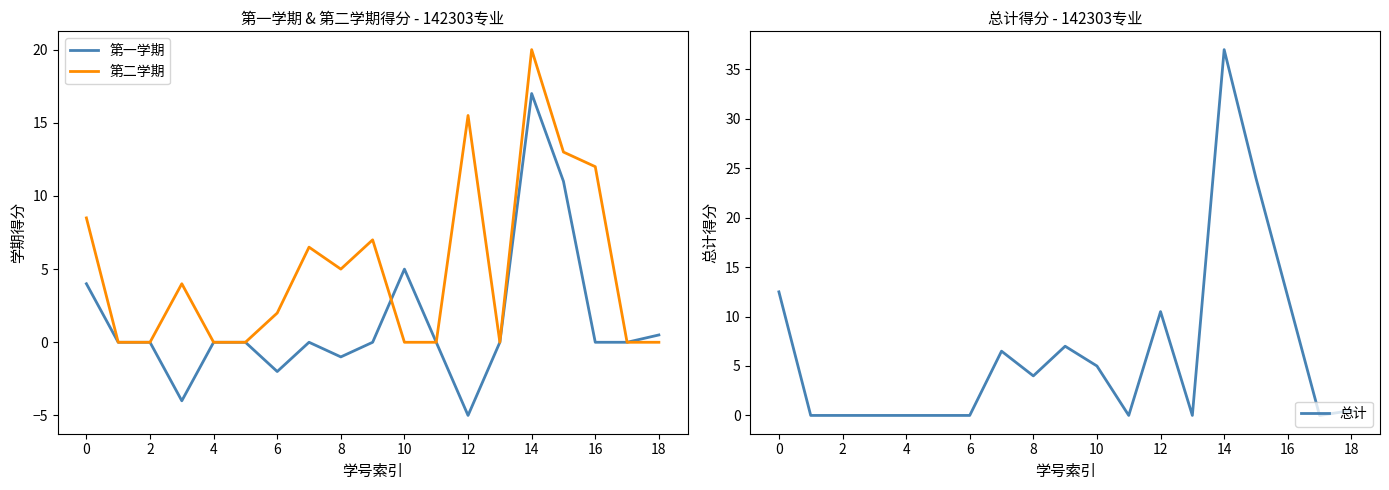

At which label is 第一学期 closest to 6?

10